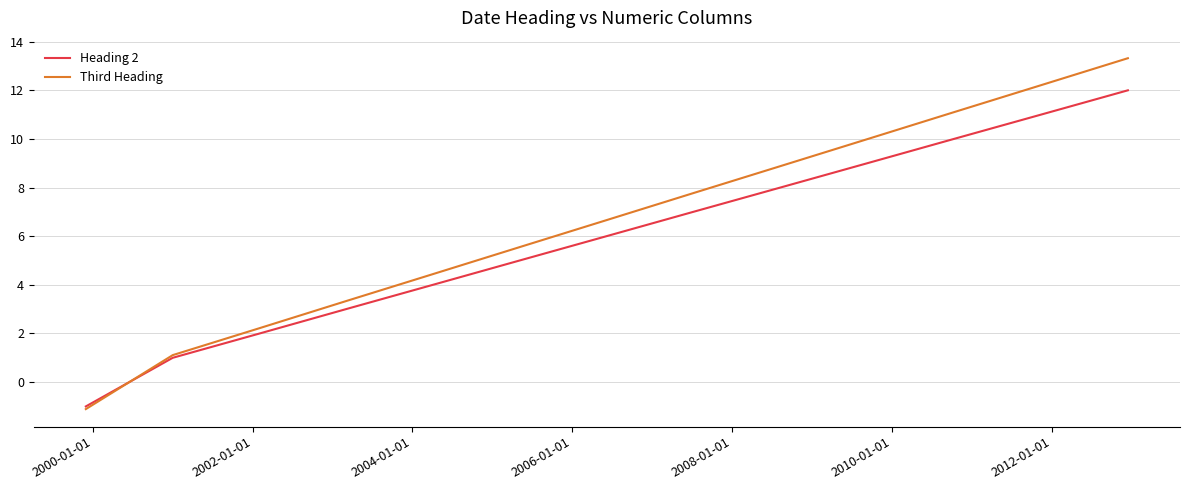

Which series has the largest total across all categories?

Third Heading